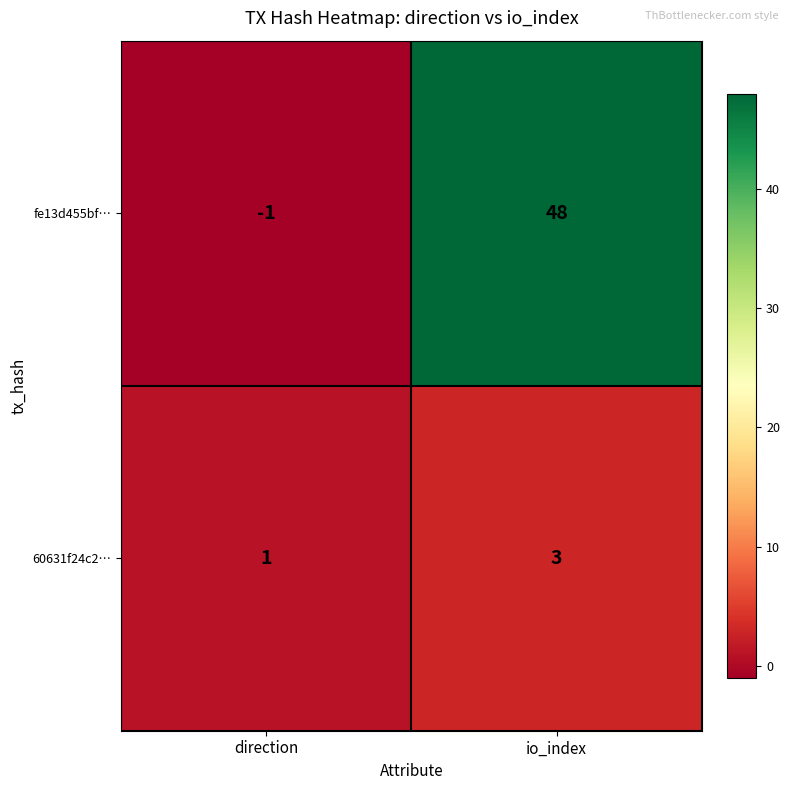

List the series in order of their peak value, highest first.

fe13d455bf…, 60631f24c2…